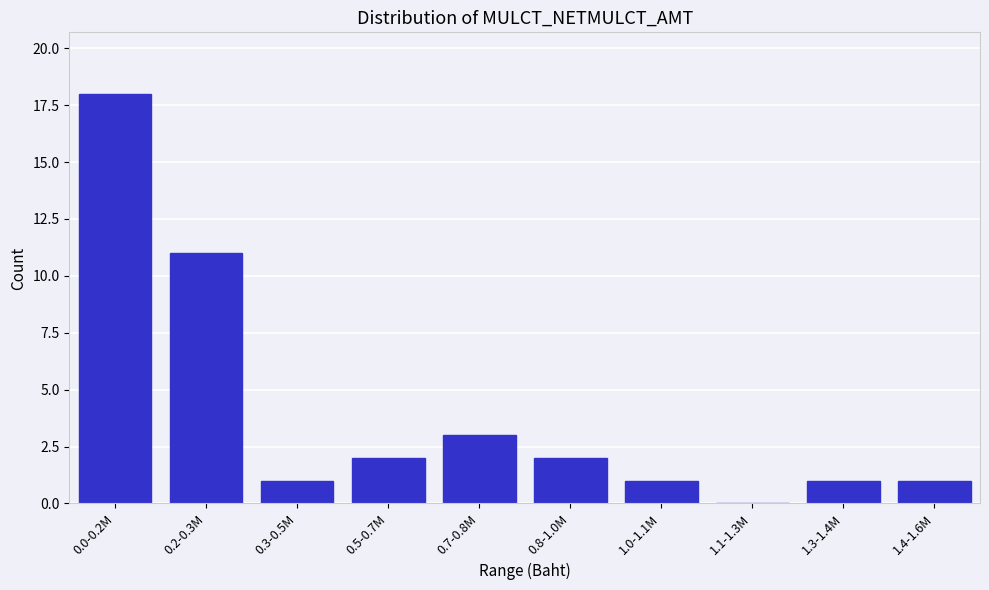

Reading left to right, extract all data points from this chart.

0.0-0.2M=18	0.2-0.3M=11	0.3-0.5M=1	0.5-0.7M=2	0.7-0.8M=3	0.8-1.0M=2	1.0-1.1M=1	1.1-1.3M=0	1.3-1.4M=1	1.4-1.6M=1